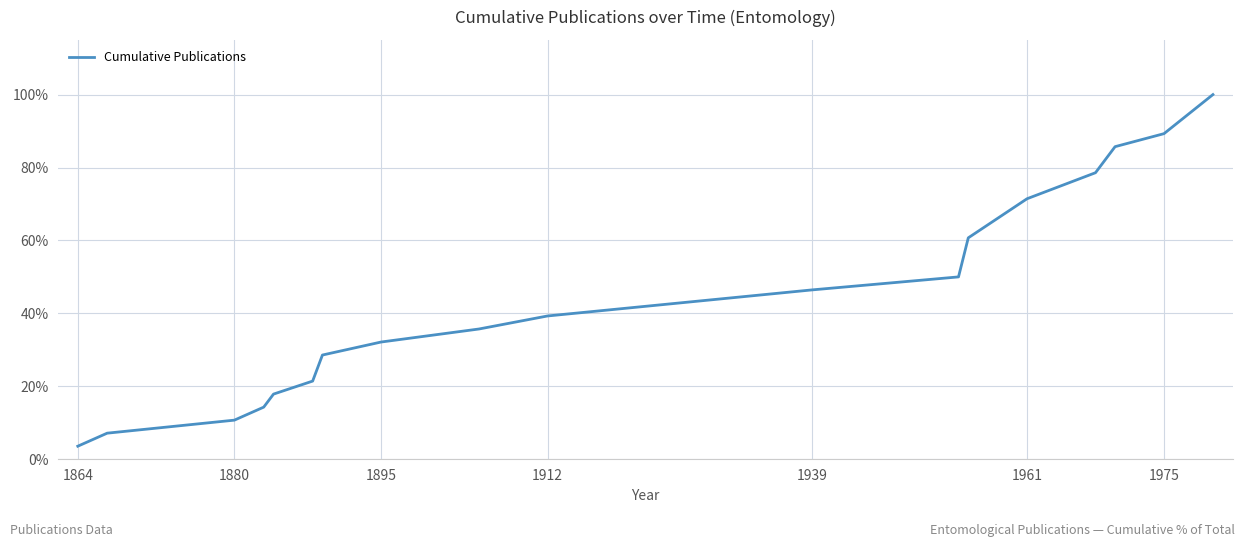

Reading left to right, extract all data points from this chart.

3.6	7.1	10.7	14.3	17.9	21.4	28.6	32.1	35.7	39.3	46.4	50.0	60.7	67.9	71.4	78.6	82.1	85.7	89.3	100.0